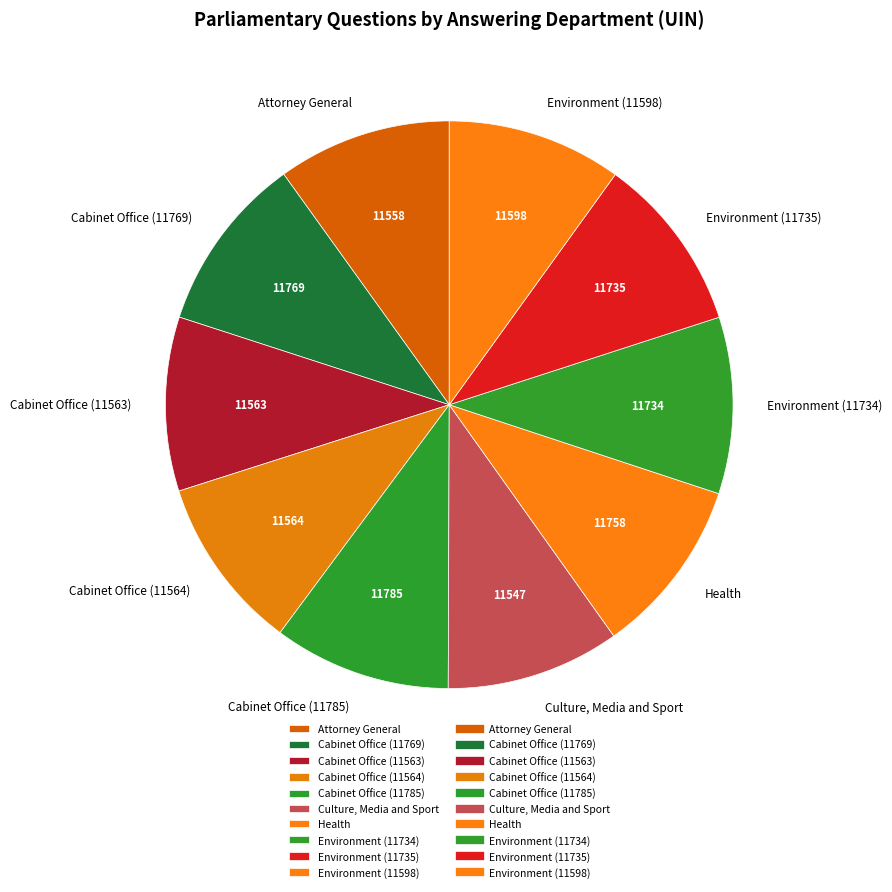

True or false: Health accounts for 18% of the total.

False